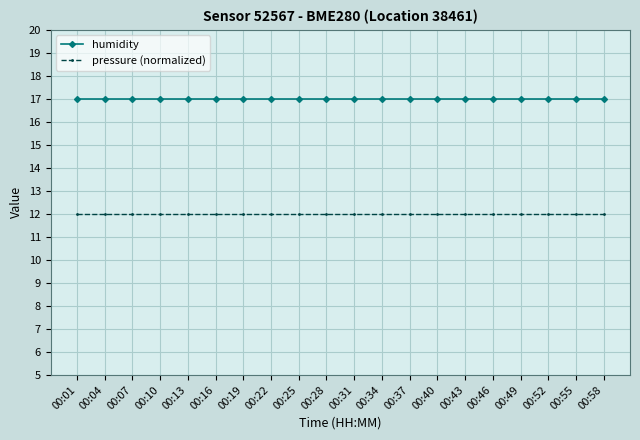

True or false: pressure (normalized) and humidity cross at least once.

False